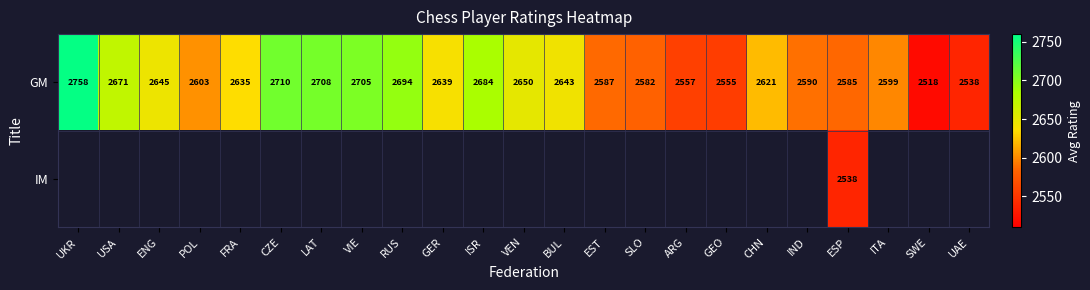

At which category is the sum across all series the highest?

ESP